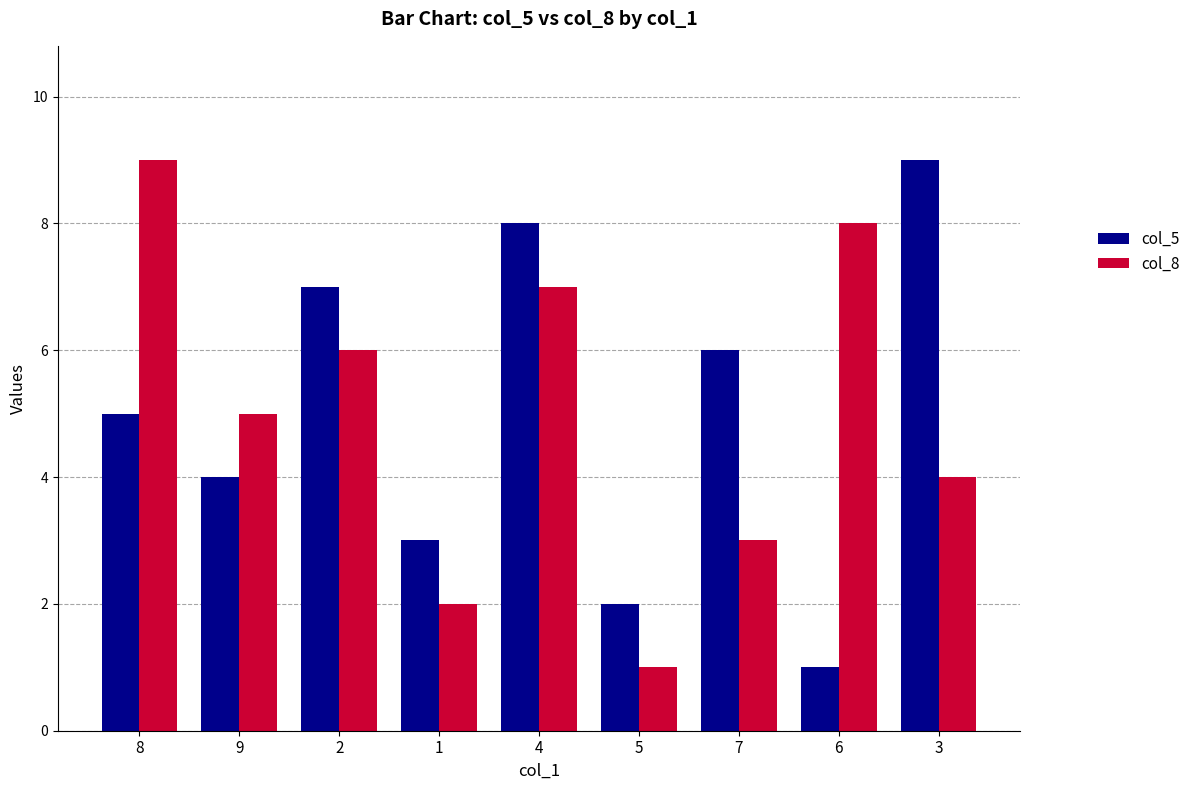

How many groups of bars are there?

9